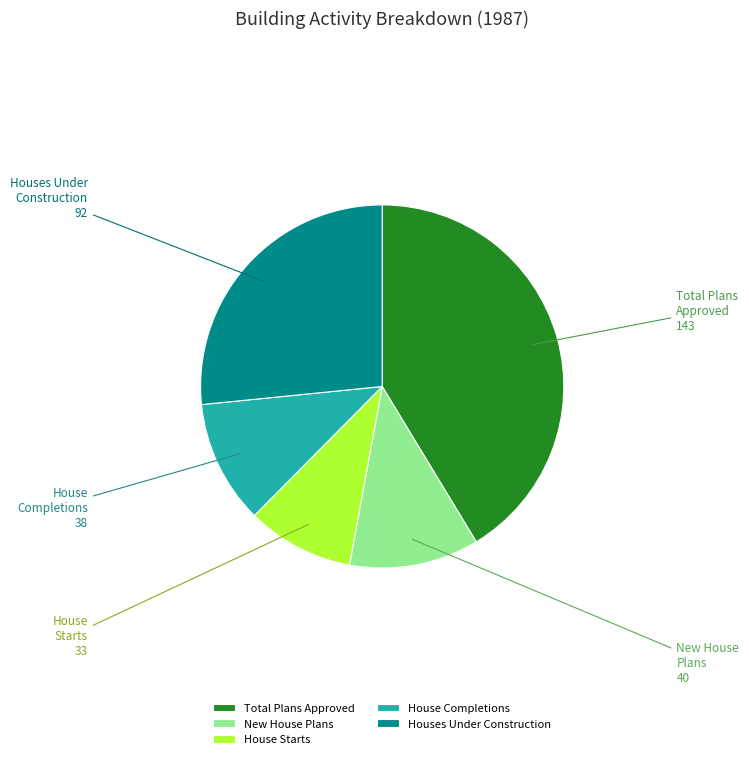

Approximately how many times larger is the value at Total Plans Approved compared to Houses Under Construction?

1.6